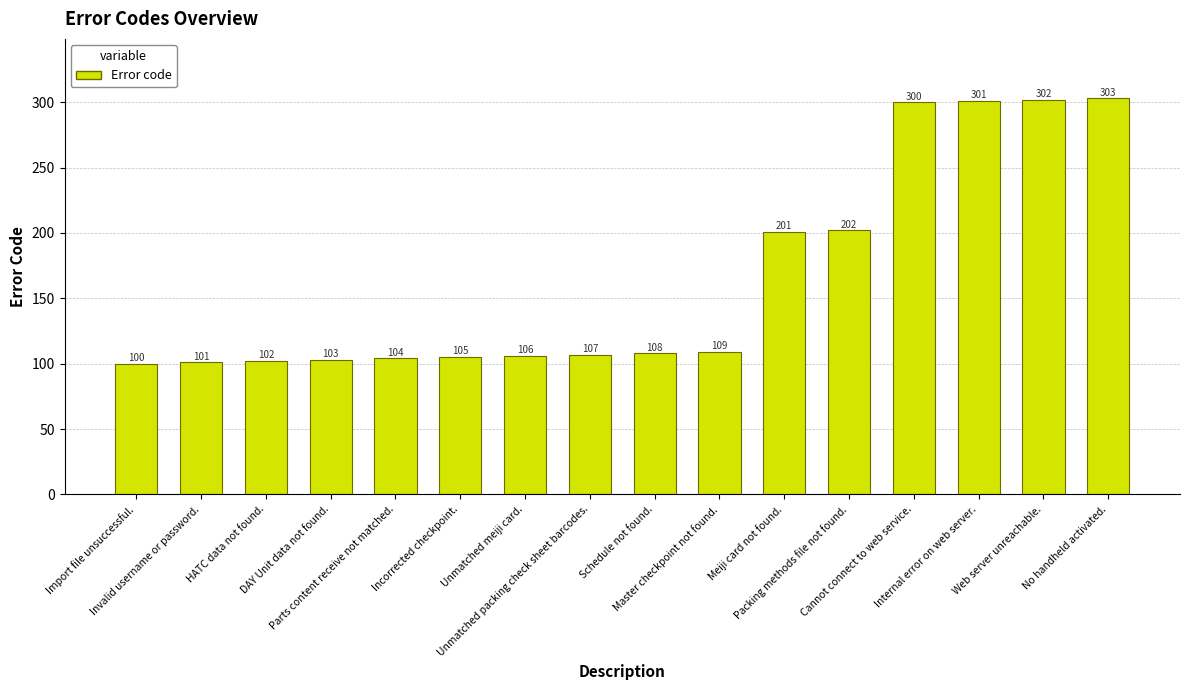

What position from the right is Invalid username or password.?

15